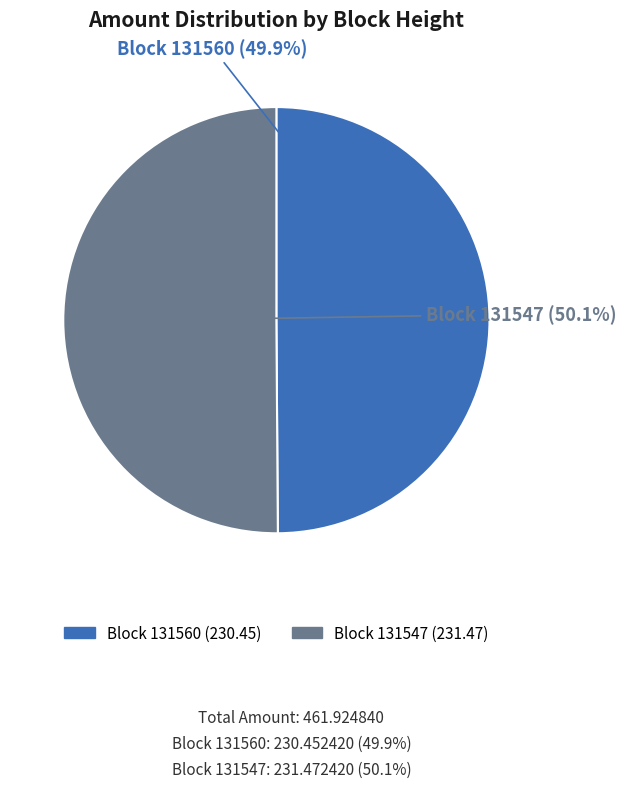

Does any single category account for the majority?

Yes